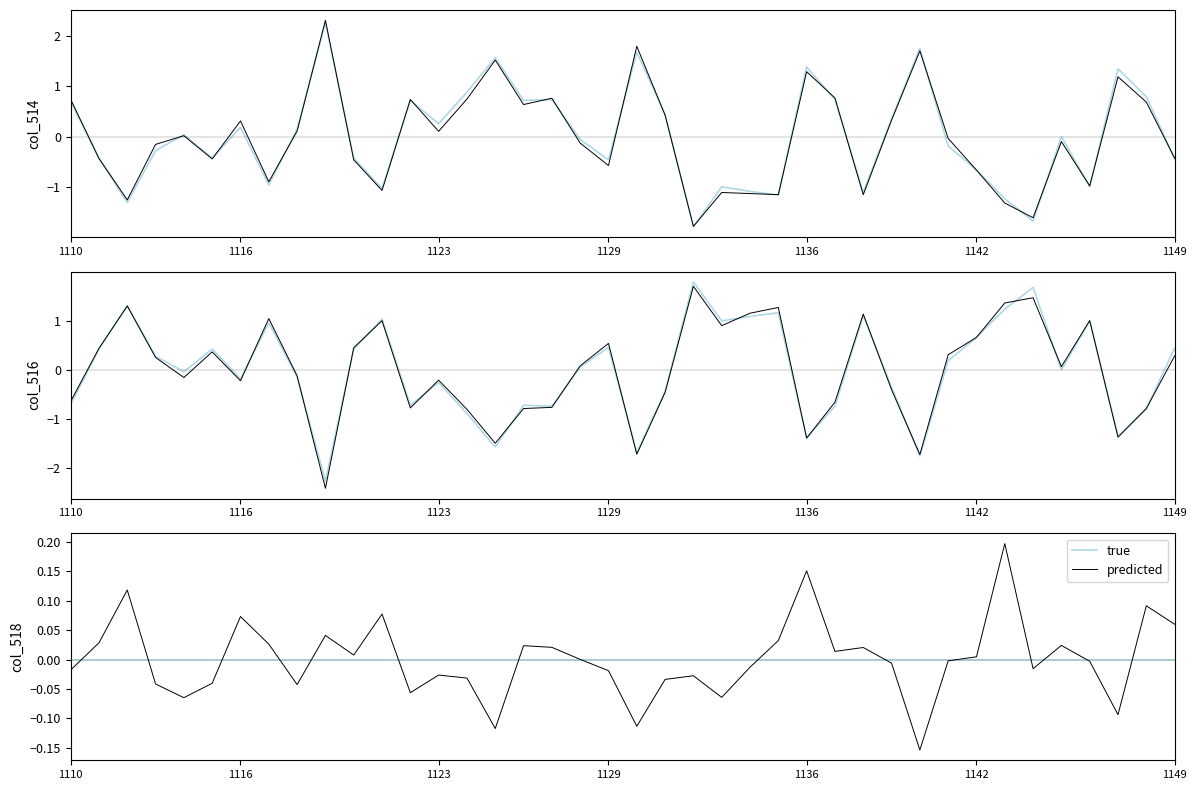

True or false: predicted has more than 1 points higher than both neighbors.

True